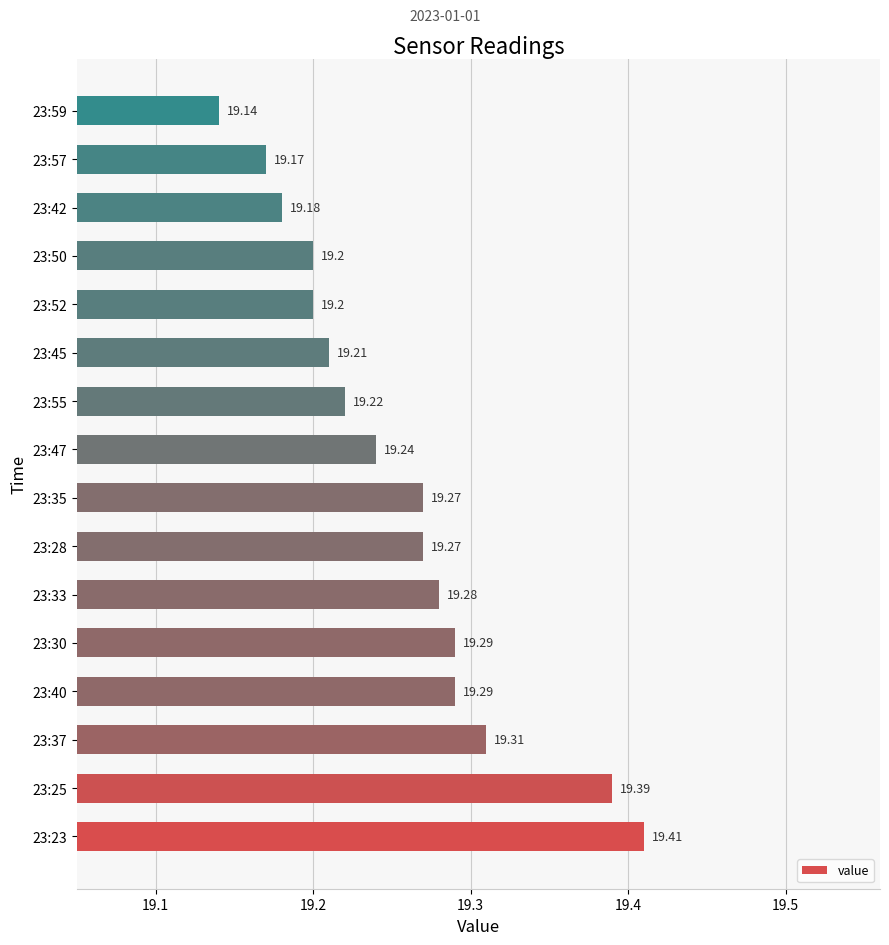

Where is the data nearest to the value 19?

23:59